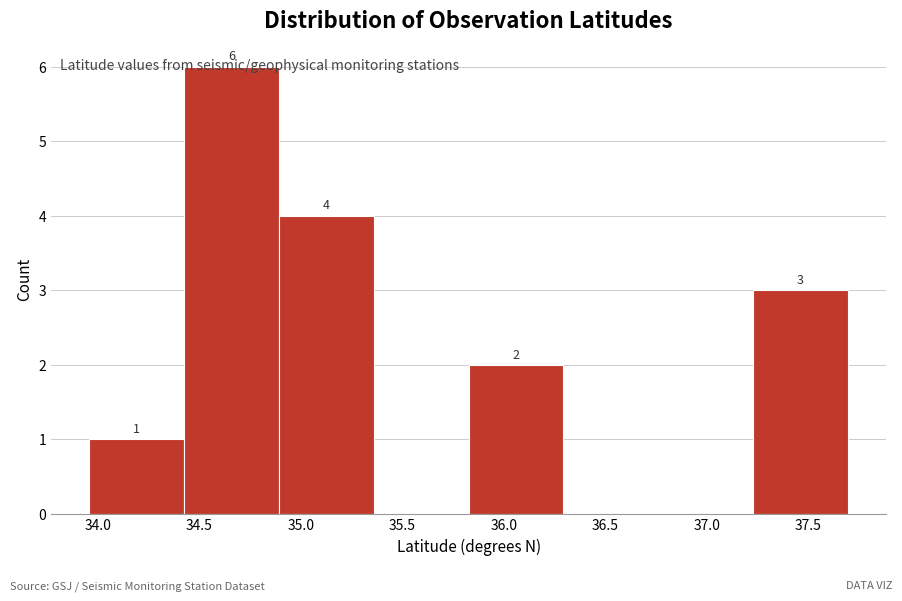

Which range on the x-axis has the tallest bar?

34.40 to 34.90